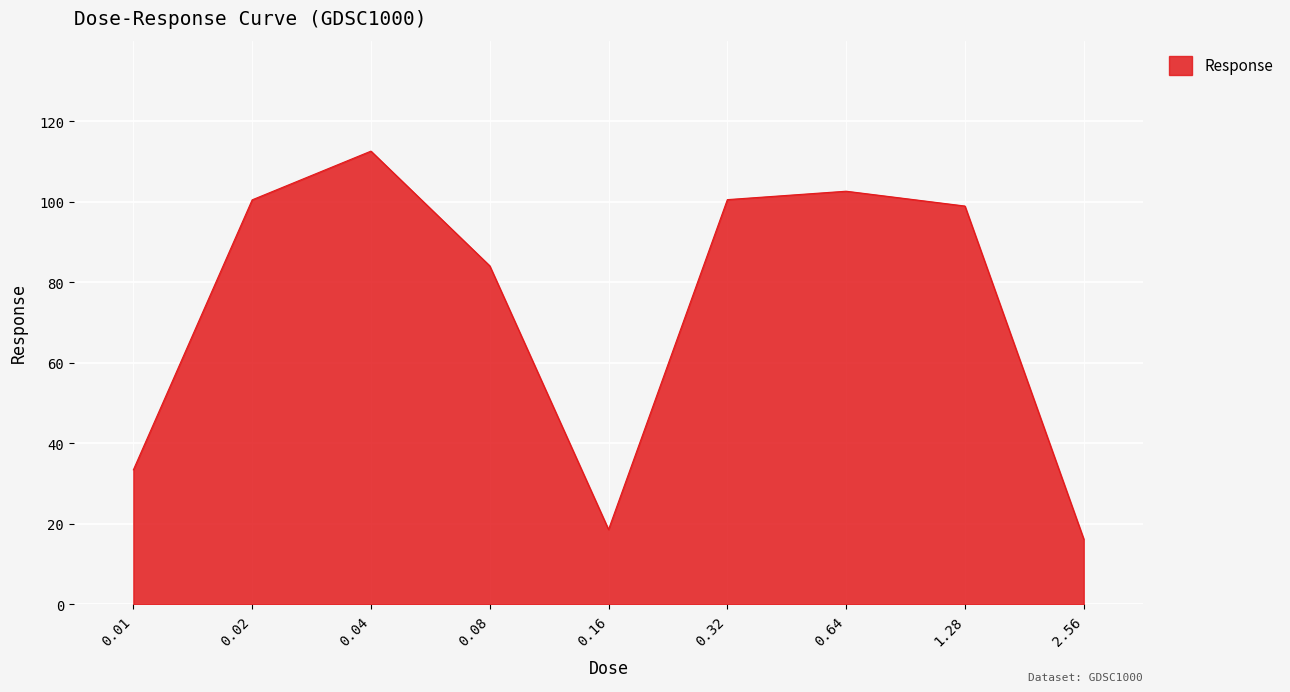

What position from the left is 0.02?

2